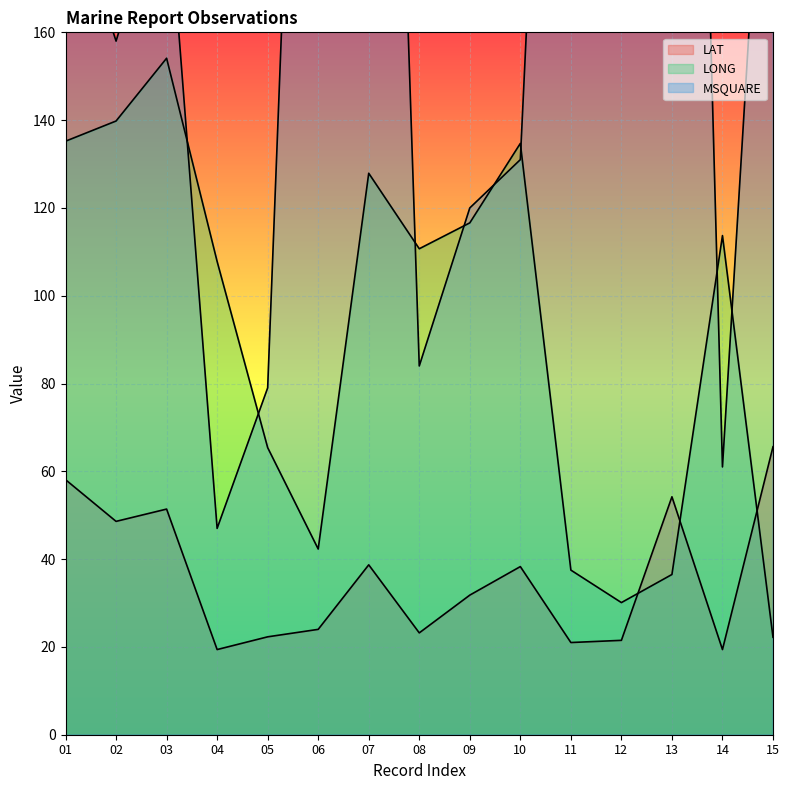

Which series changed the most between 03 and 14?

MSQUARE